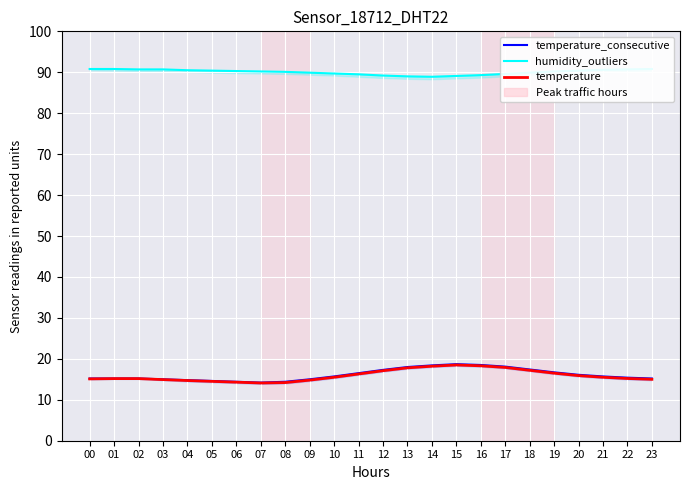

Which has a higher value, 22 or 15?

15